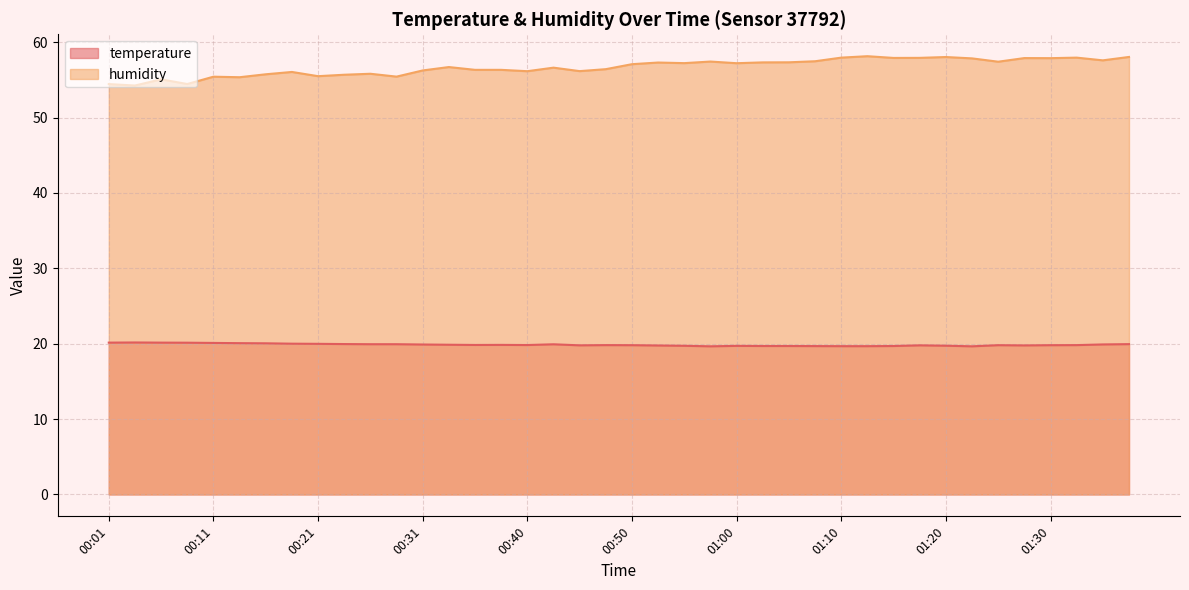

At which label is temperature closest to 19?

00:58